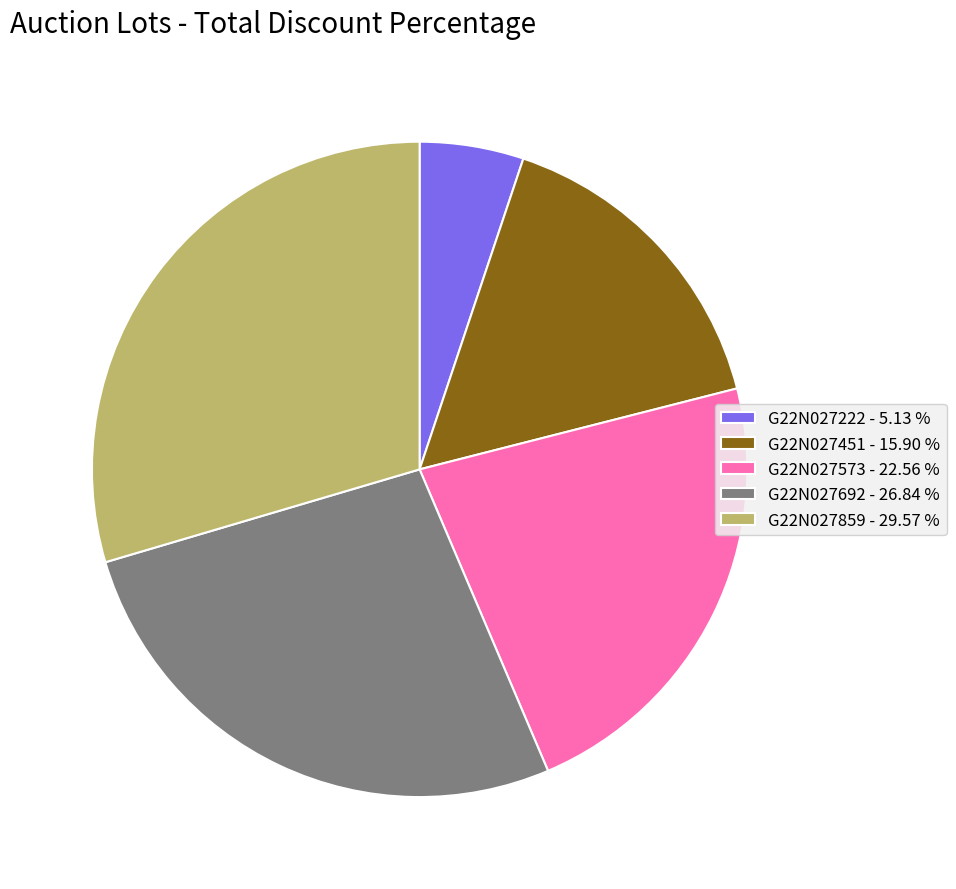

Is there any slice that represents more than half of the pie?

No